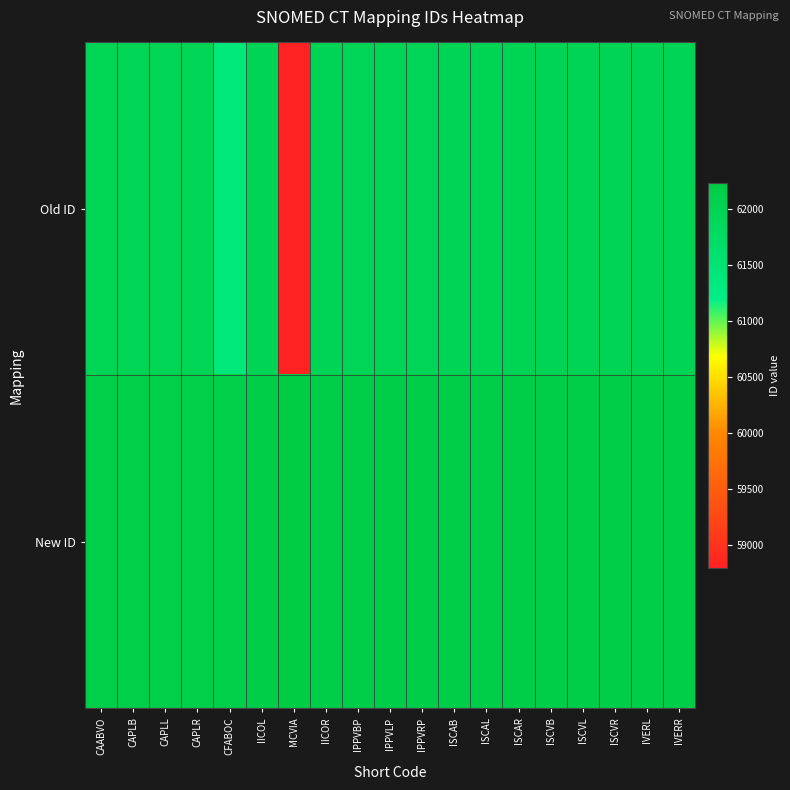

Which label corresponds to the largest value in the chart?

MCVIA